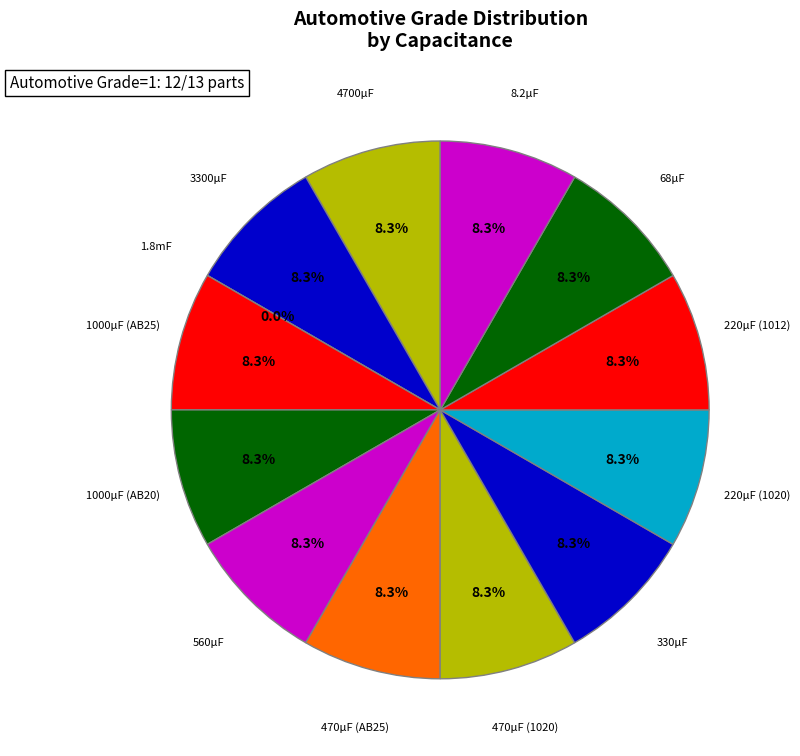

Is there any slice that represents more than half of the pie?

No